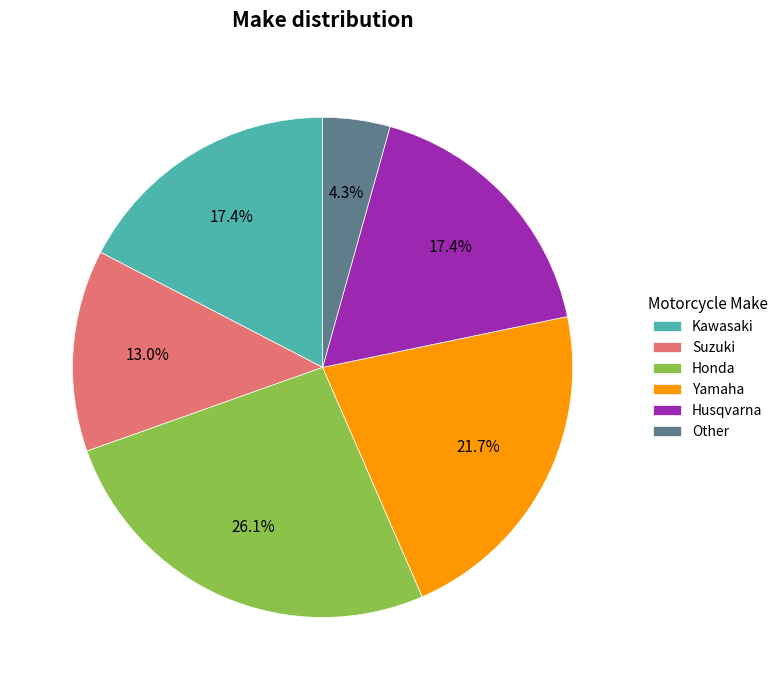

Combined, what portion of the pie is Kawasaki and Husqvarna?

34.8%